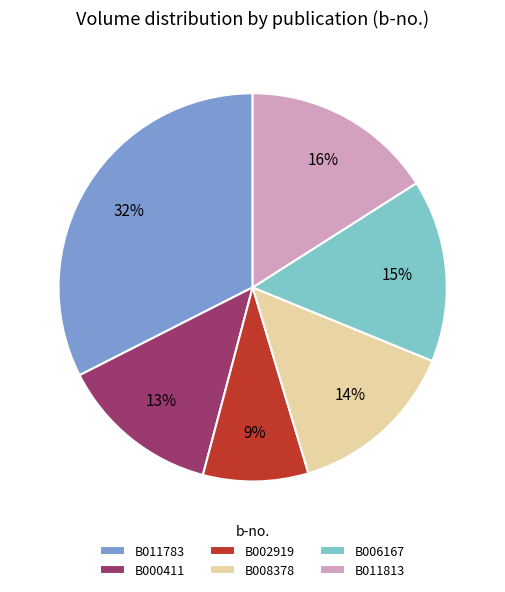

Combined, do B000411 and B011813 account for over 50%?

No